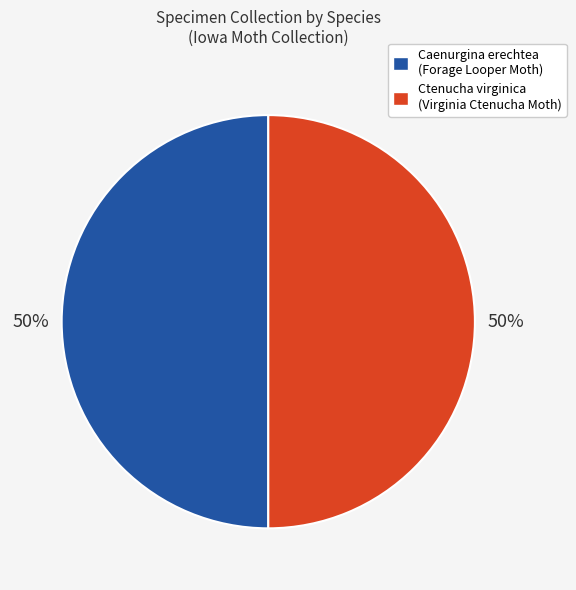

True or false: Caenurgina erechtea (Forage Looper Moth) accounts for 38% of the total.

False